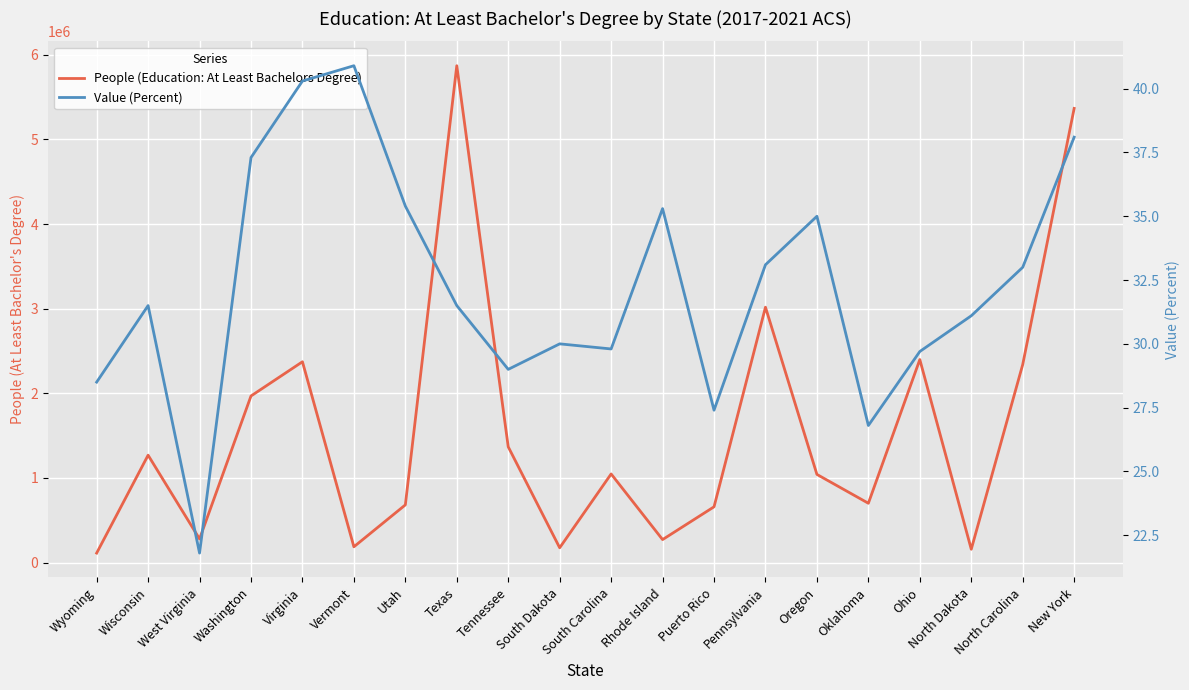

What is the spread (max minus min) of values at North Dakota?

156620.9